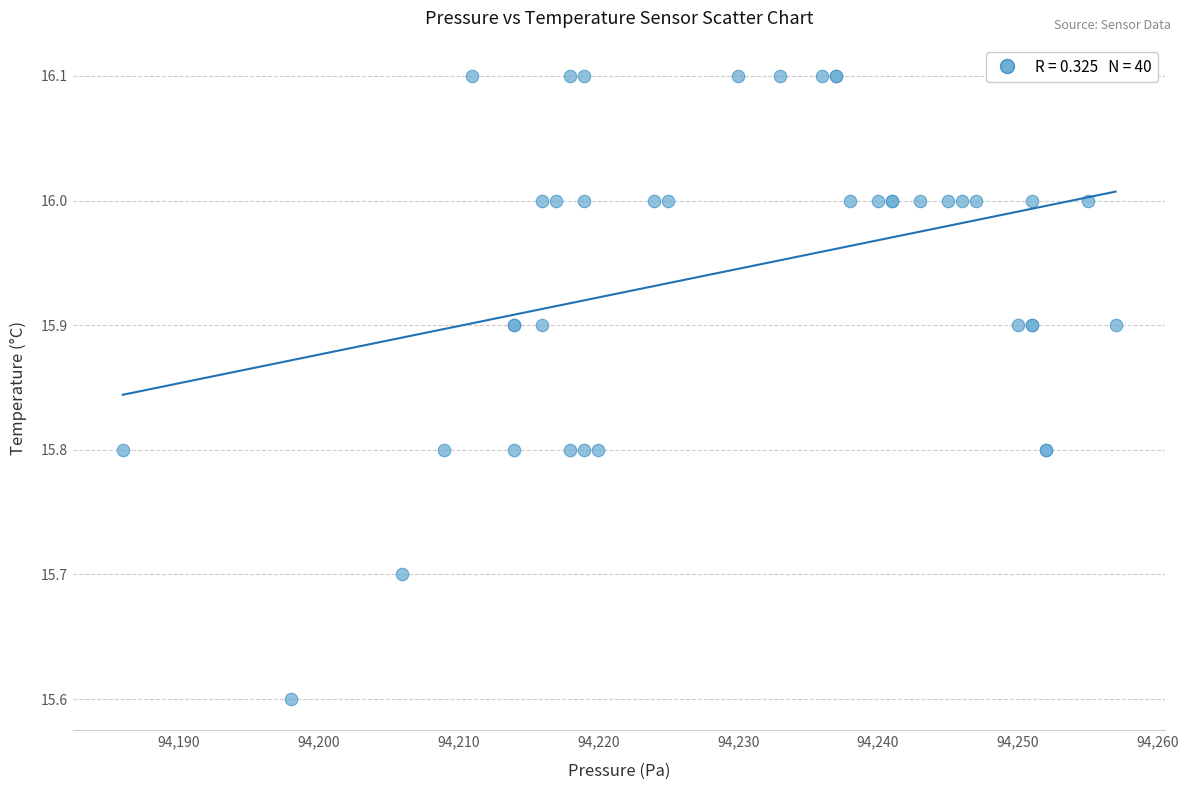

What Y value in the scatter plot is closest to 15?

15.6